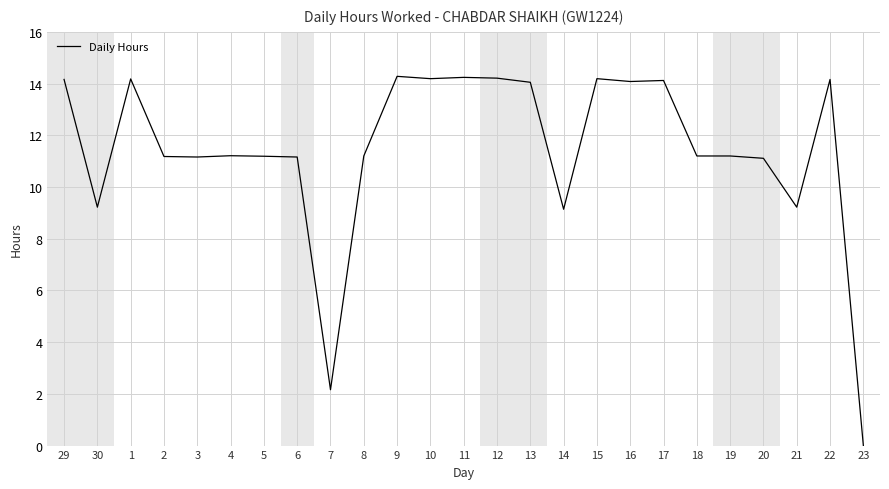

What is the maximum value shown in the chart?

14.3